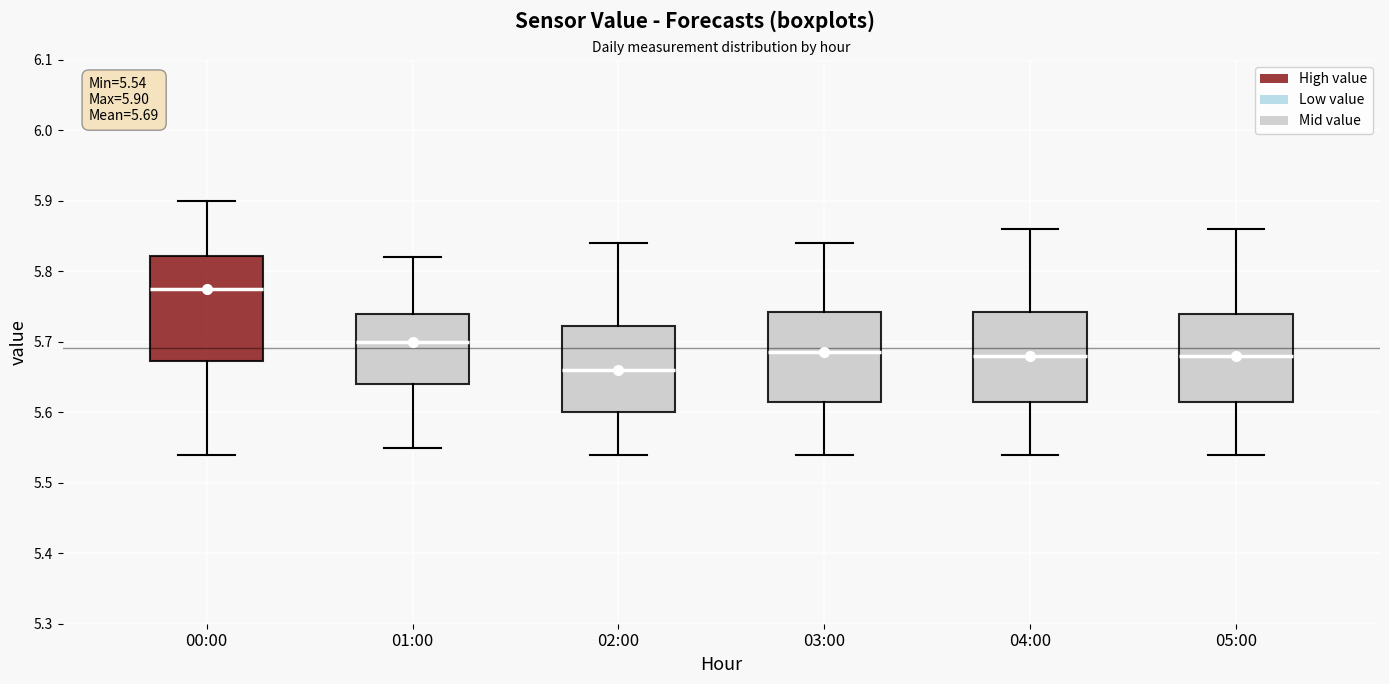

Comparing the boxes themselves (not the whiskers), which one is the tallest?

00:00